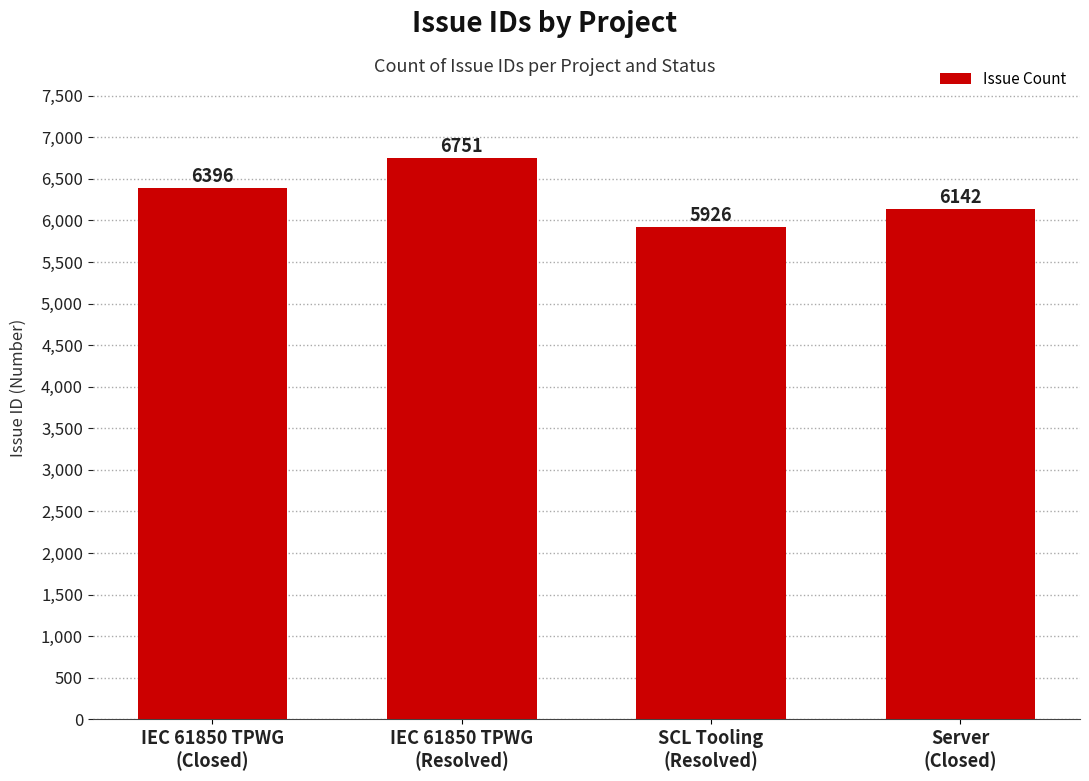

What is the approximate value at Server
(Closed), to the nearest 10?

6140